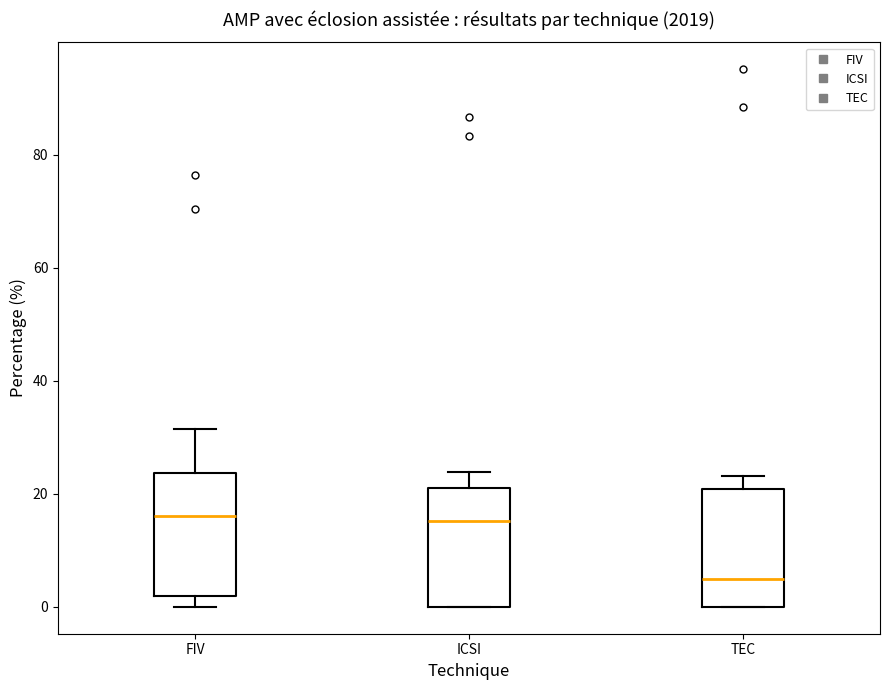

Where is the upper edge of the box for TEC on the y-axis? The values are not printed on the chart, so give them approximately, as read against the axis.

20